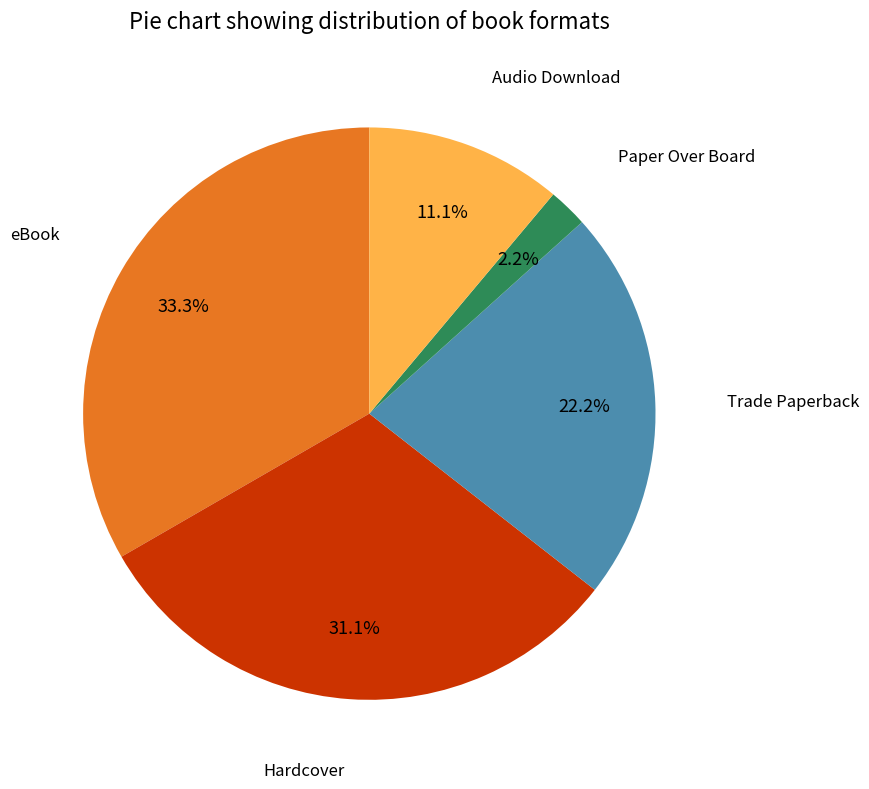

Is there any slice that represents more than half of the pie?

No